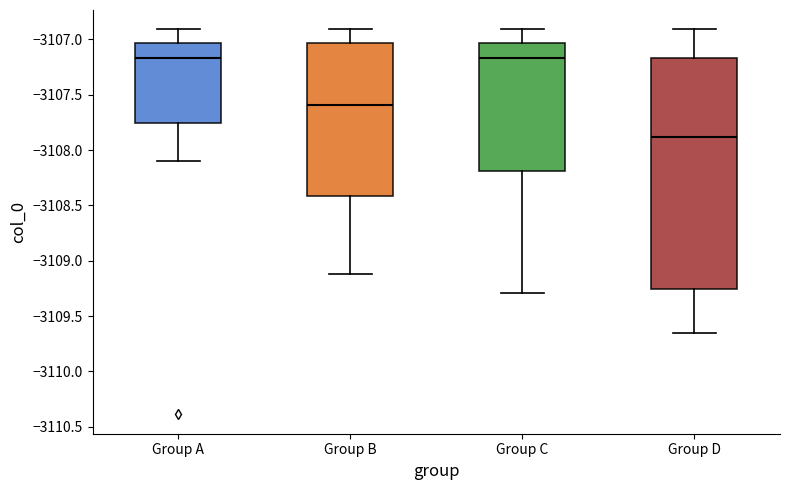

Comparing the boxes themselves (not the whiskers), which one is the tallest?

Group D